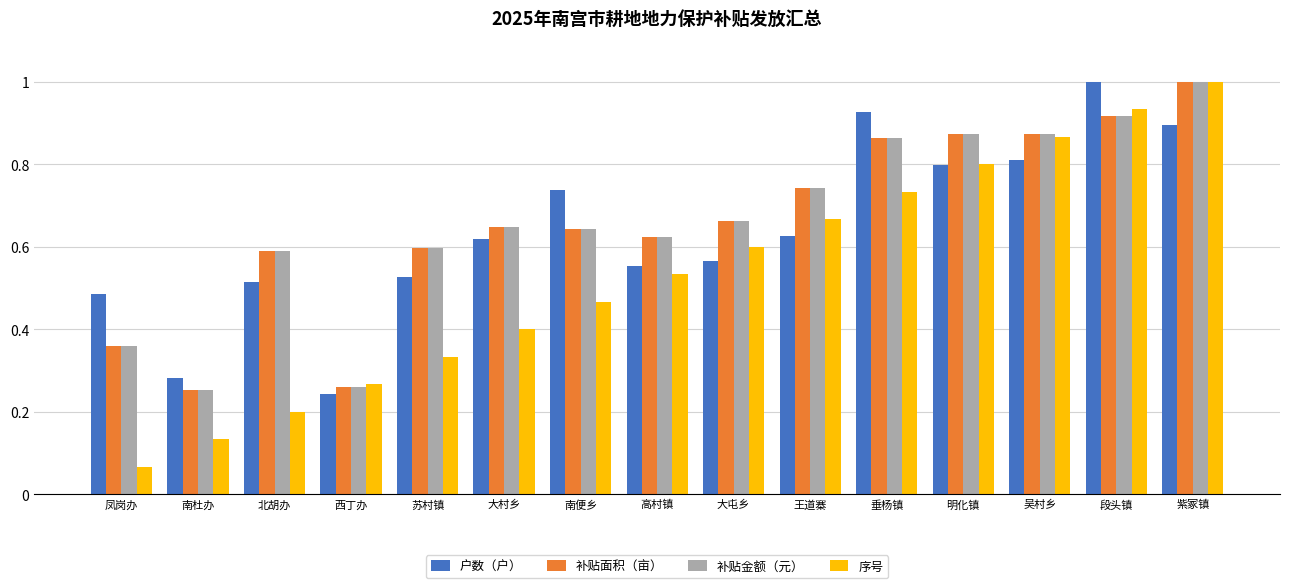

At how many categories does at least one series exceed 0?

15